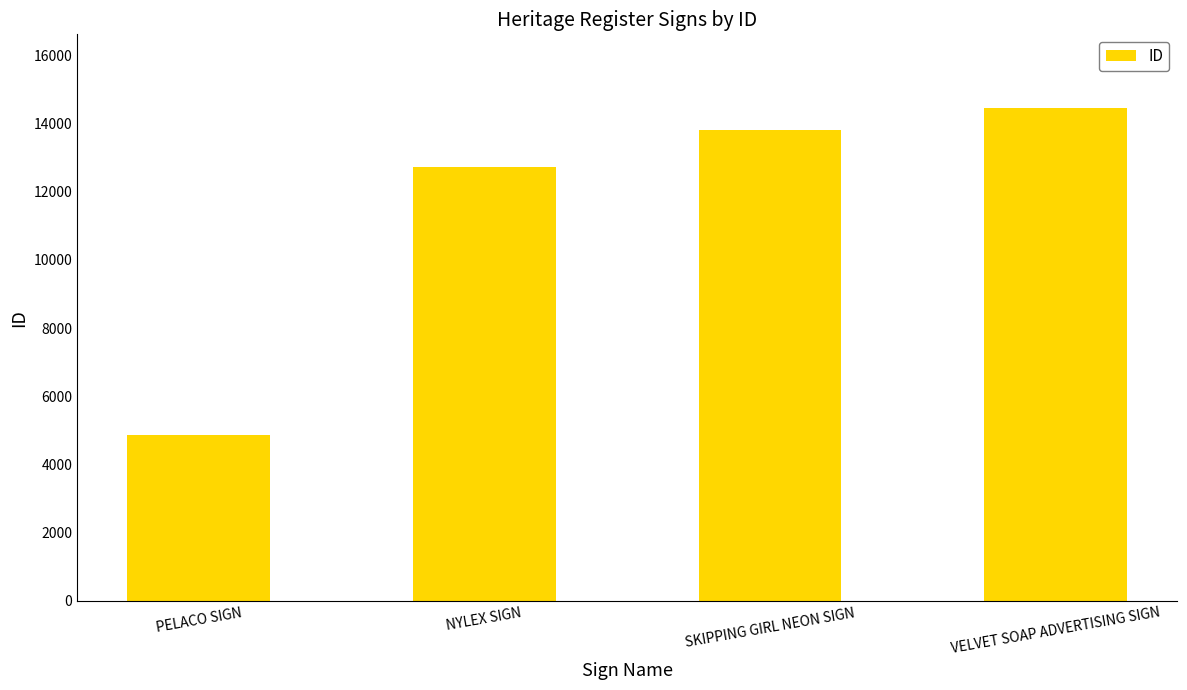

What is the approximate value at NYLEX SIGN, to the nearest 50?

12750